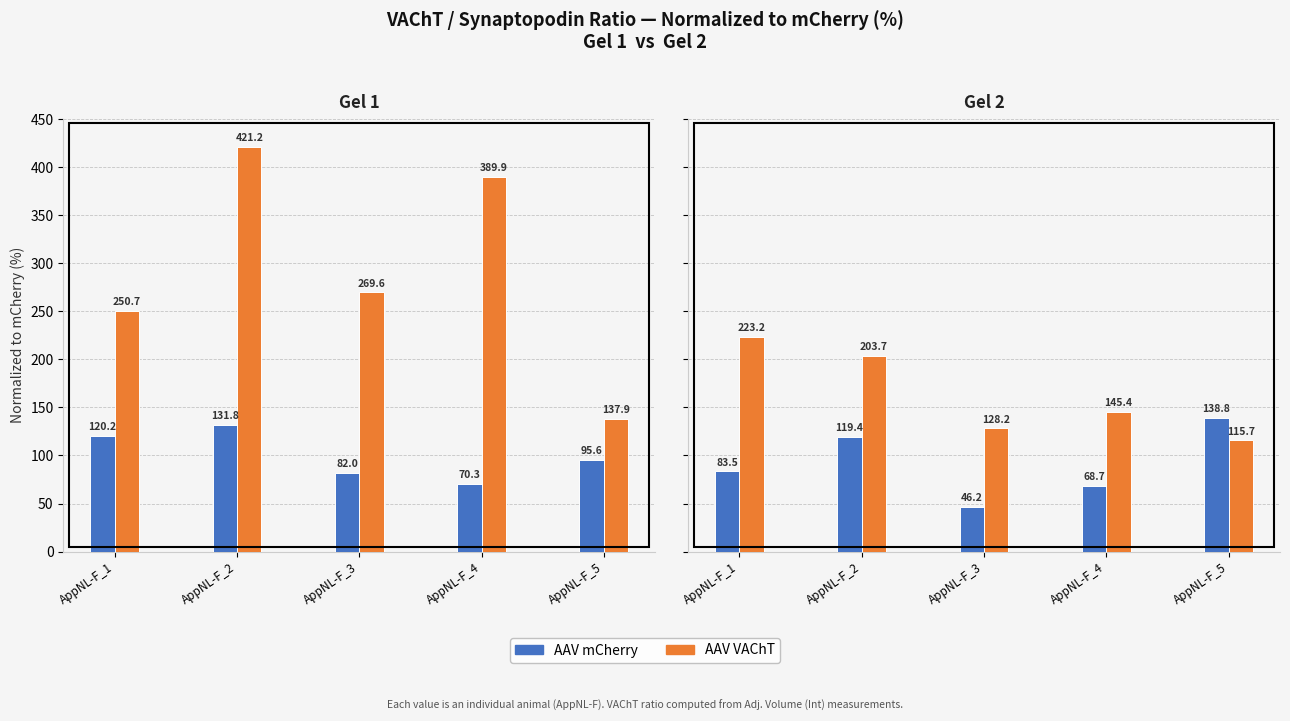

Is it true that AAV VAChT equals 115.7 at AppNL-F_5?

True